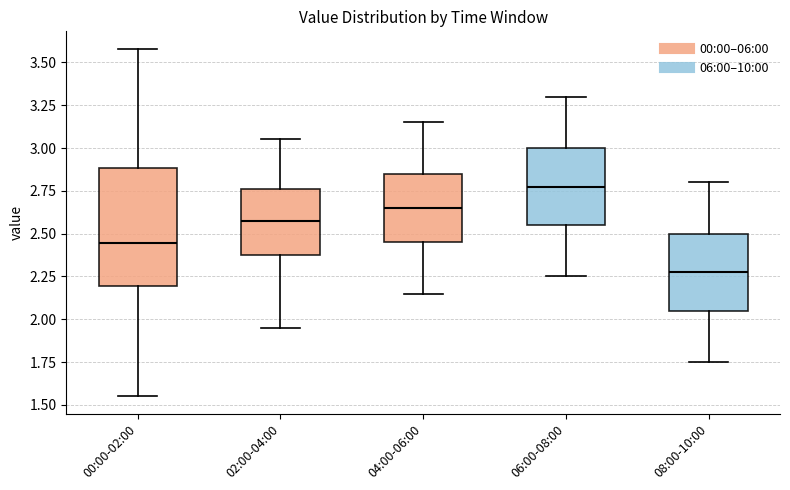

Where is the upper edge of the box for 06:00-08:00 on the y-axis? The values are not printed on the chart, so give them approximately, as read against the axis.

3.00